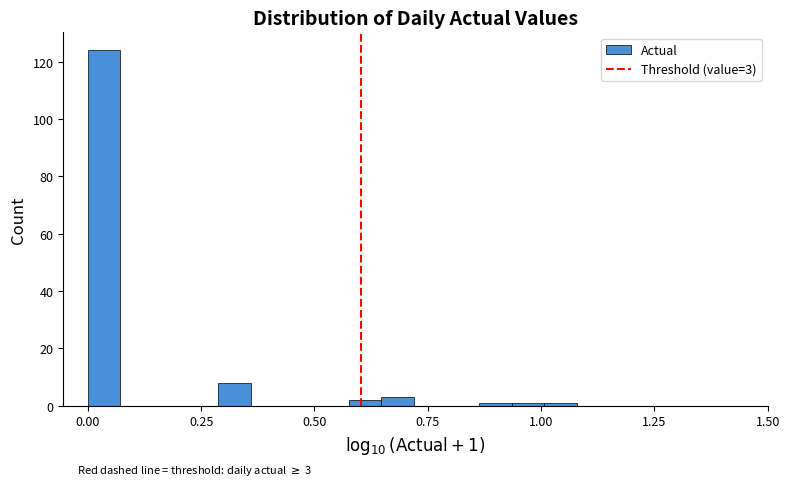

Read against the x-axis, roughly where is the centre of the tallest bar?

0.05